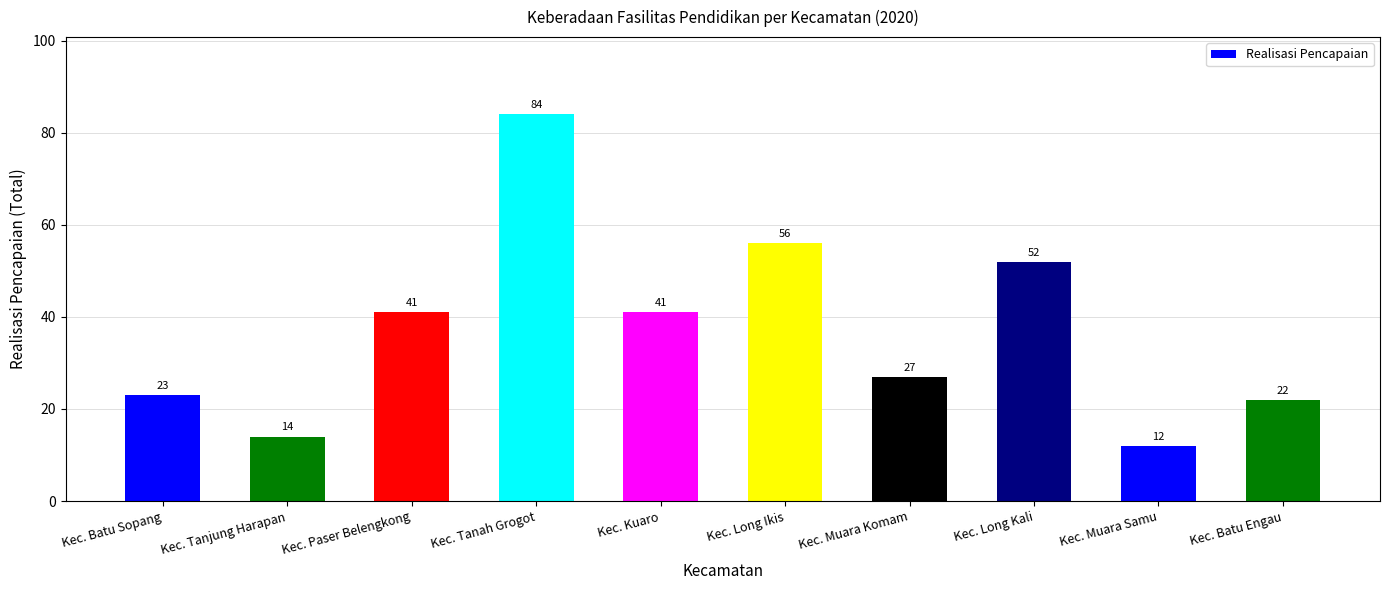

What is the approximate value at Kec. Tanah Grogot?

84